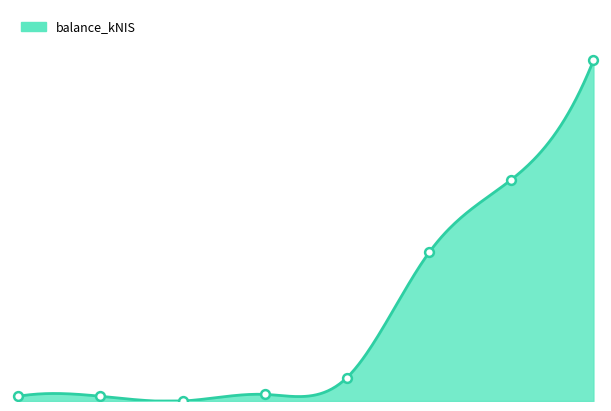

What is the change in value from 2024-08-08 to 2024-10-10?

+212.2